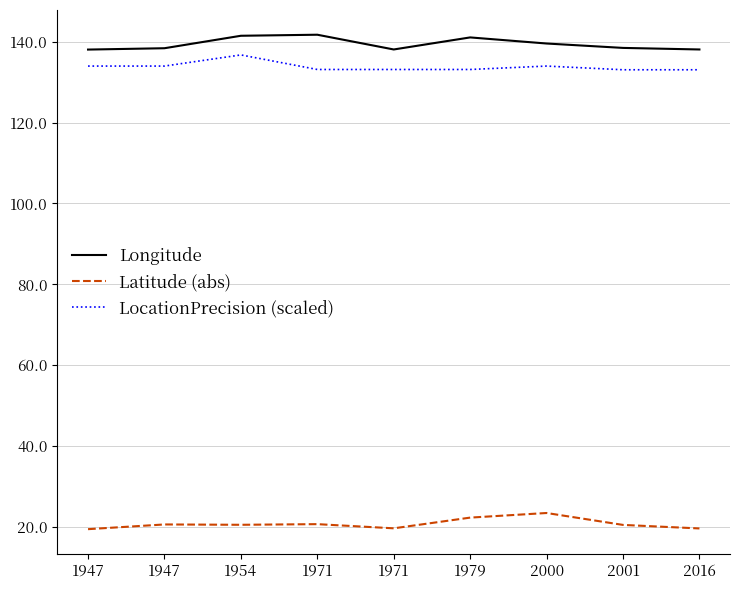

Does the chart have visible grid lines?

Yes